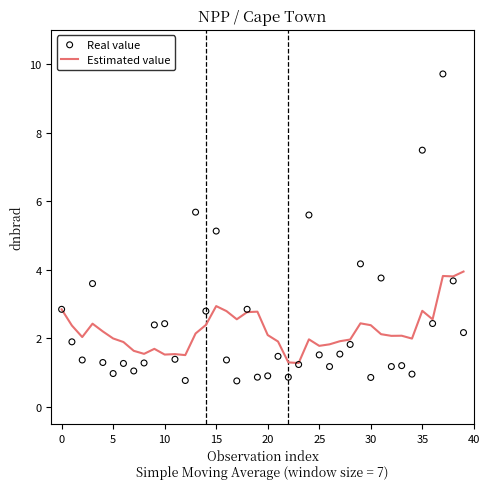

At how many categories does at least one series exceed 1?

40